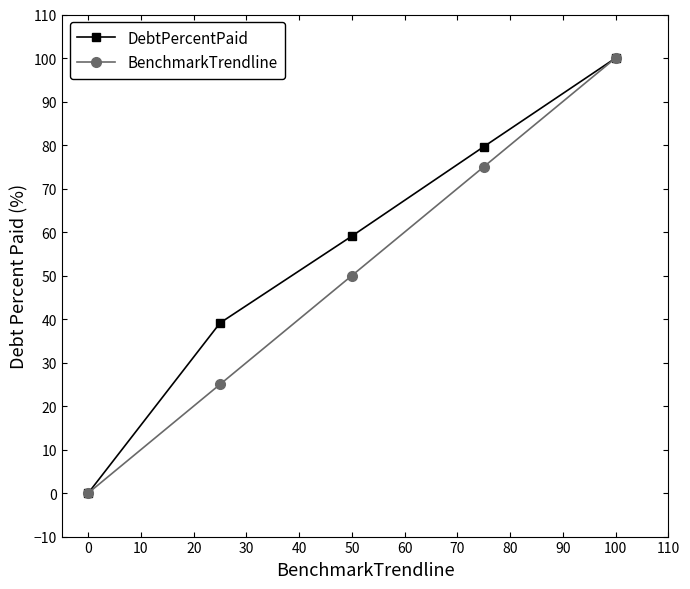

True or false: BenchmarkTrendline has more than 1 points higher than both neighbors.

False